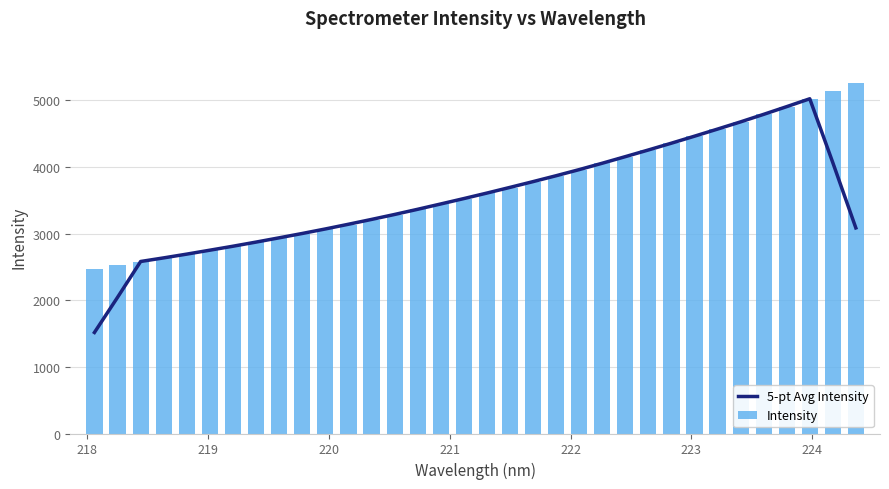

How many groups of bars are there?

34